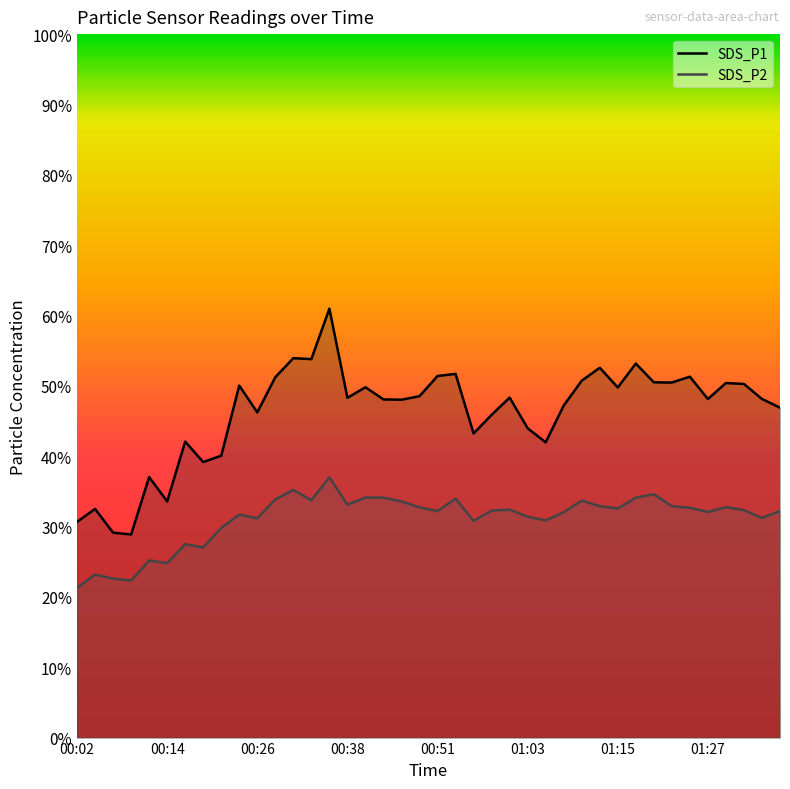

True or false: SDS_P2 and SDS_P1 cross at least once.

False